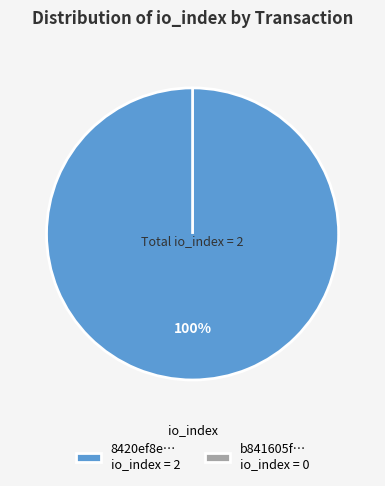

What is the change in value from tx_hash_1 to tx_hash_2?

-2